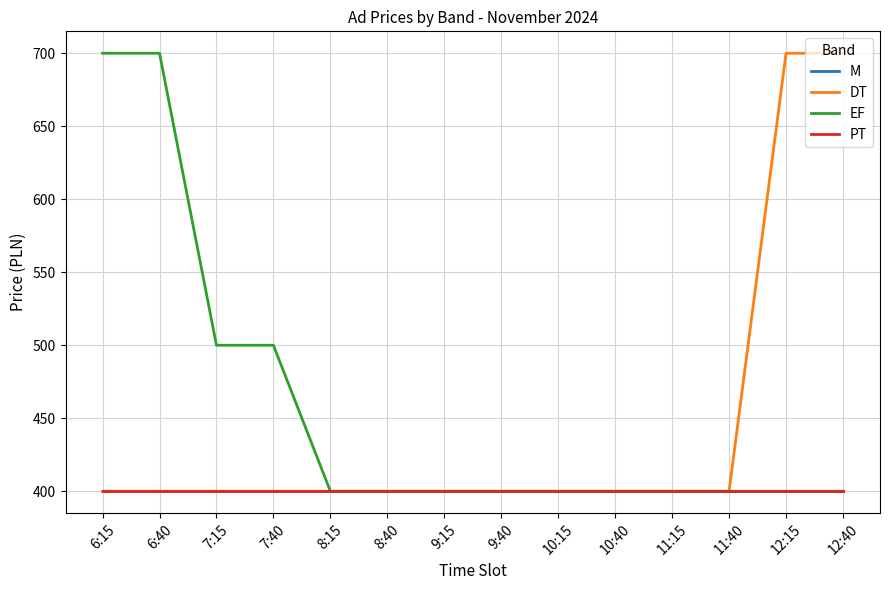

What is the sum of all PT values?

5600